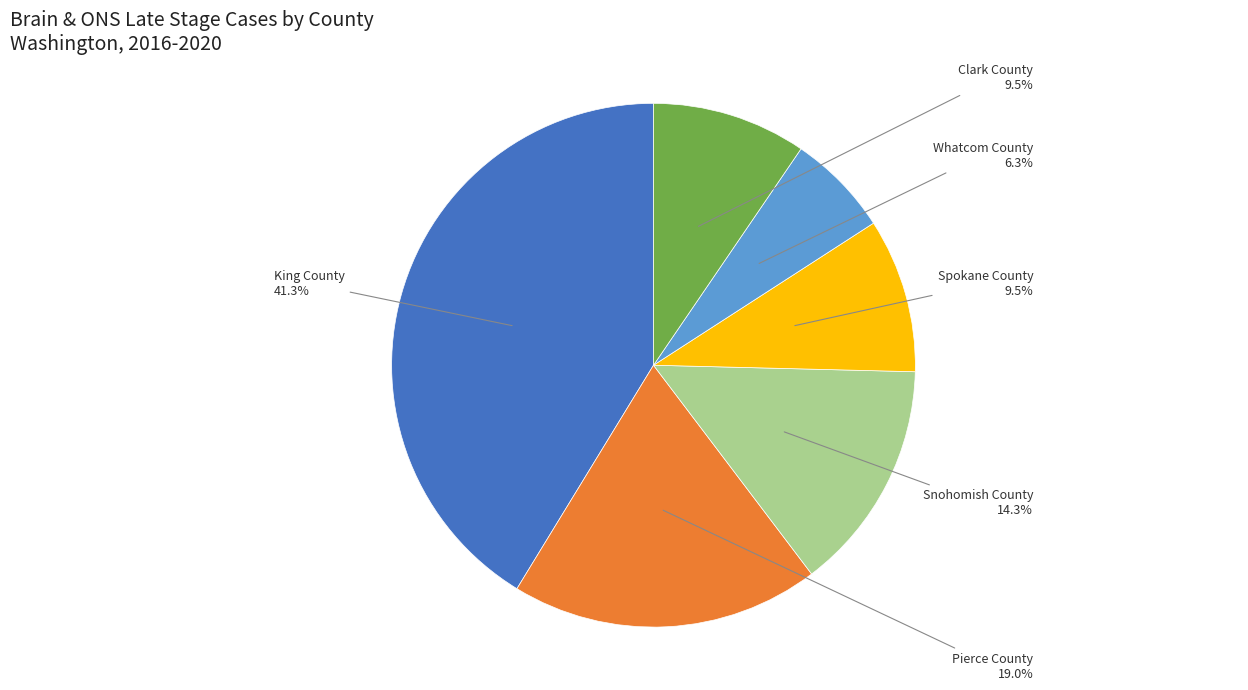

Which has a higher value, Pierce County or Clark County?

Pierce County